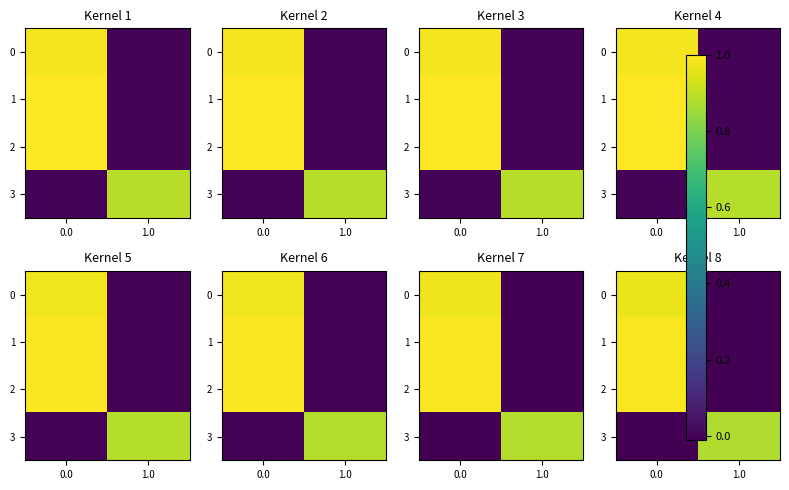

Where is 1 nearest to the value 0?

1.0